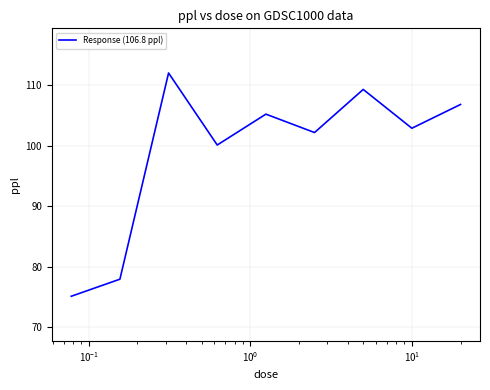

Count the number of categories in the chart.

9